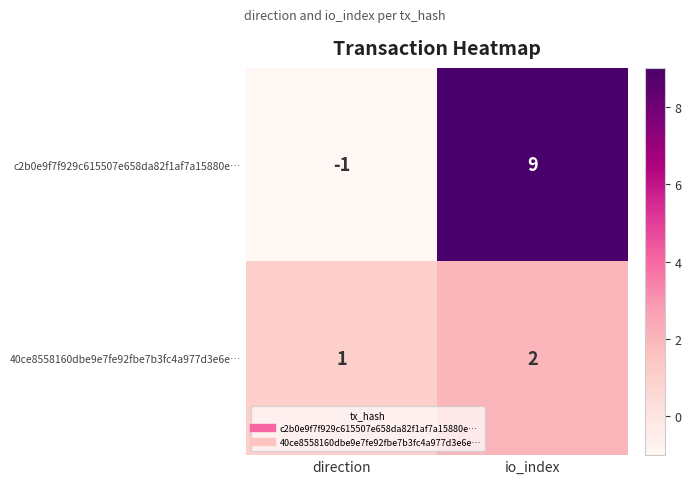

Which series has the widest spread of values?

c2b0e9f7f929c615507e658da82f1af7a15880e…